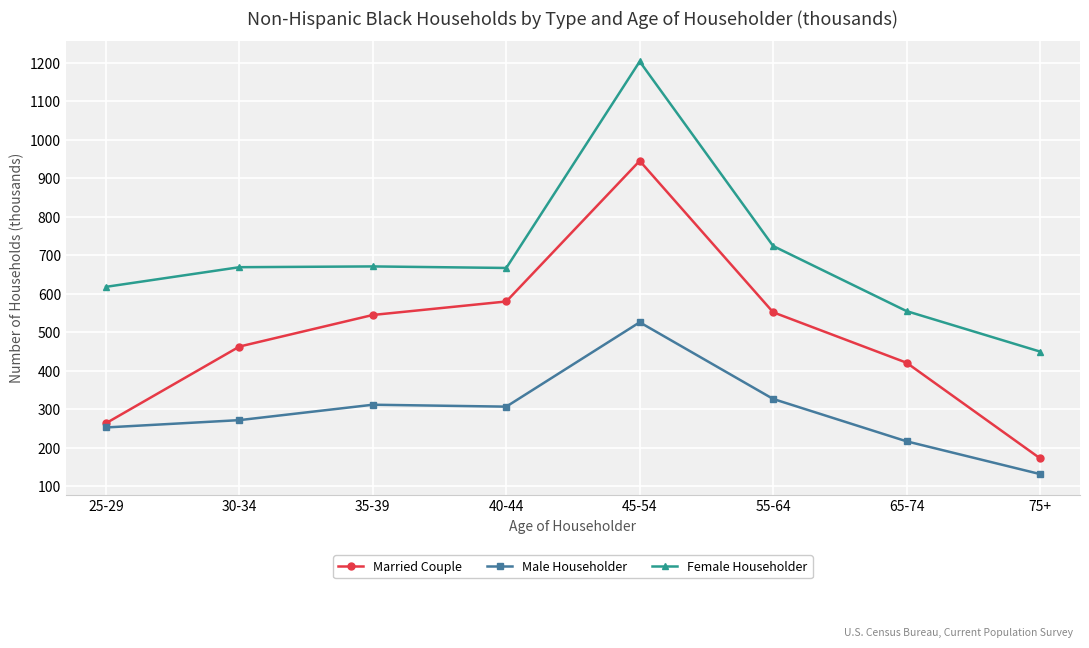

True or false: Male Householder and Female Householder cross at least once.

False